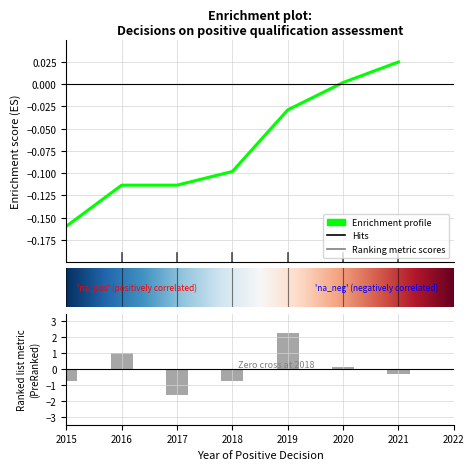

Does the chart contain any negative values?

Yes